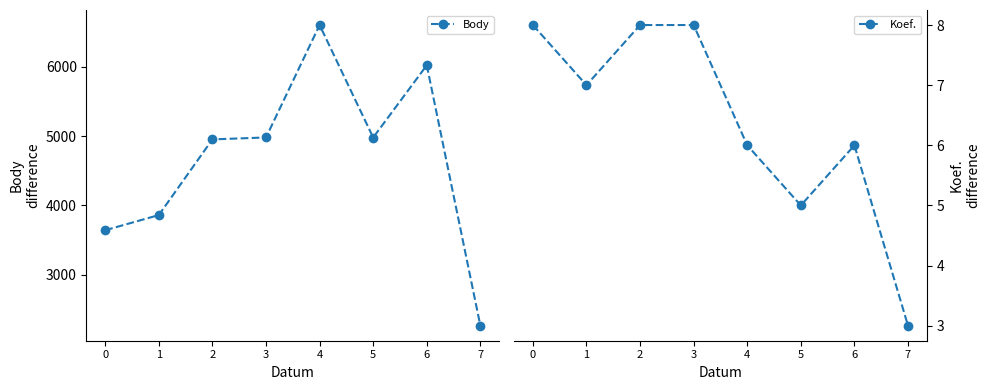

Reading left to right, extract all data points from this chart.

Body: 3642	3861	4954	4982	6606	4981	6025	2263
Koef.: 8	7	8	8	6	5	6	3